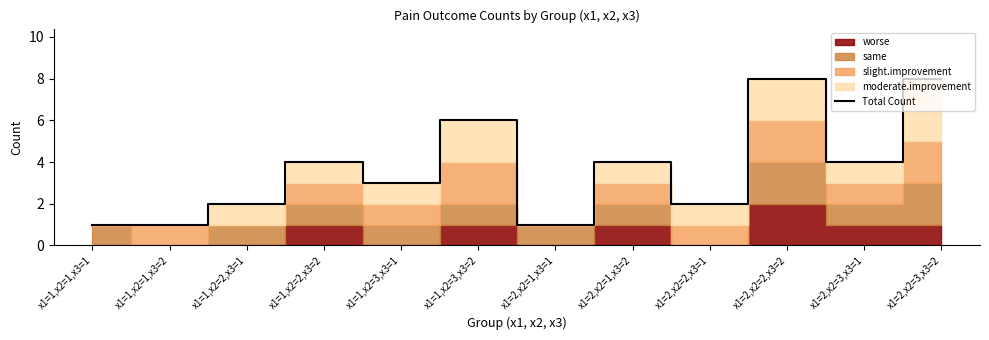

True or false: the data shows 4 at x1=1,x2=2,x3=2.

True